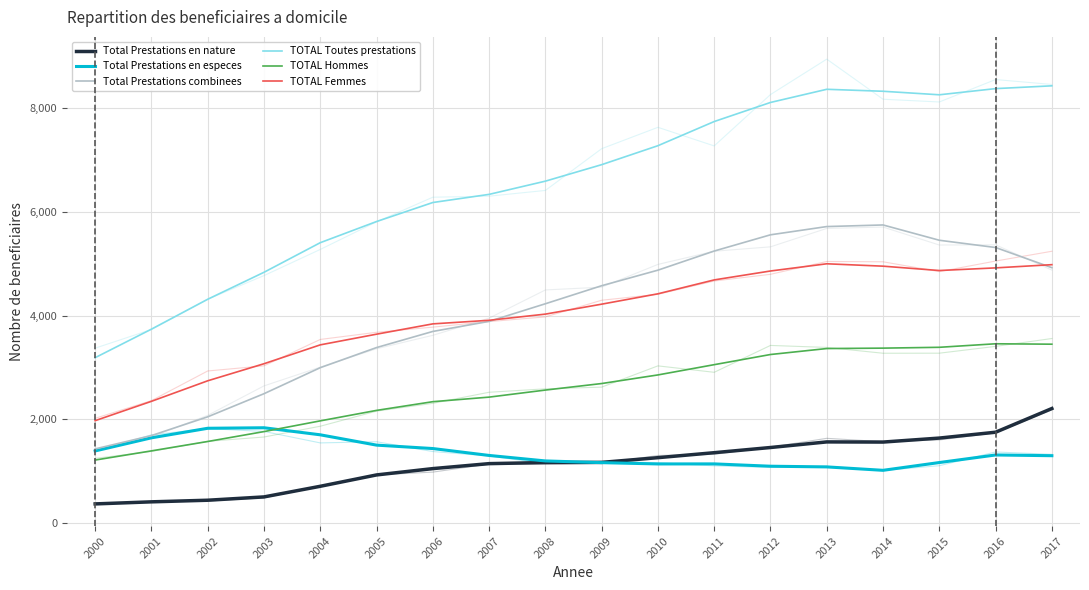

Reading left to right, transcribe all the data shown in this chart.

Total Prestations en nature: 369	409	440	504	709	928	1050	1146	1167	1170	1261	1357	1457	1565	1562	1639	1752	2209
Total Prestations en especes: 1391	1644	1828	1838	1702	1503	1437	1304	1198	1165	1140	1141	1096	1083	1017	1167	1313	1299
Total Prestations combinees: 1430	1687	2049	2495	2997	3385	3696	3890	4230	4578	4878	5247	5560	5719	5750	5455	5315	4926
TOTAL Toutes prestations: 3190	3740	4317	4837	5408	5816	6183	6340	6595	6913	7279	7745	8113	8367	8329	8261	8380	8434
TOTAL Hommes: 1215	1392	1573	1764	1971	2173	2341	2429	2565	2691	2857	3055	3251	3366	3374	3390	3458	3450
TOTAL Femmes: 1975	2348	2744	3073	3437	3643	3842	3911	4030	4222	4422	4690	4862	5001	4955	4871	4922	4984